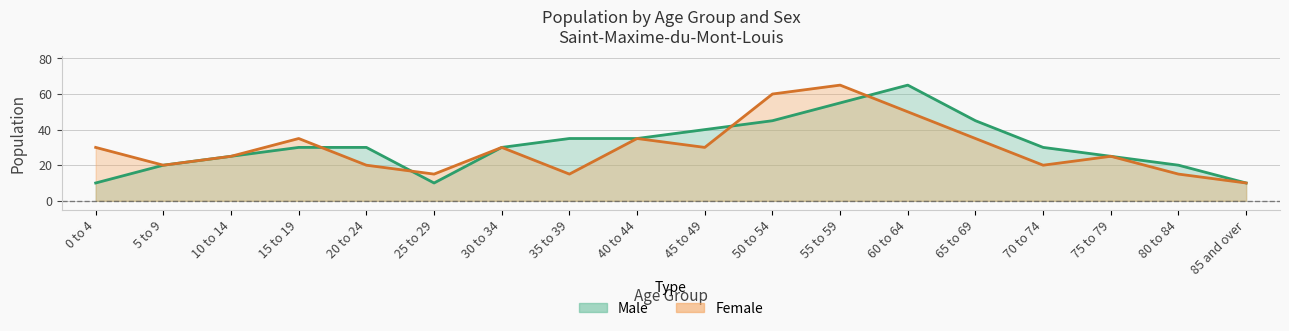

How many distinct data groups are displayed?

2